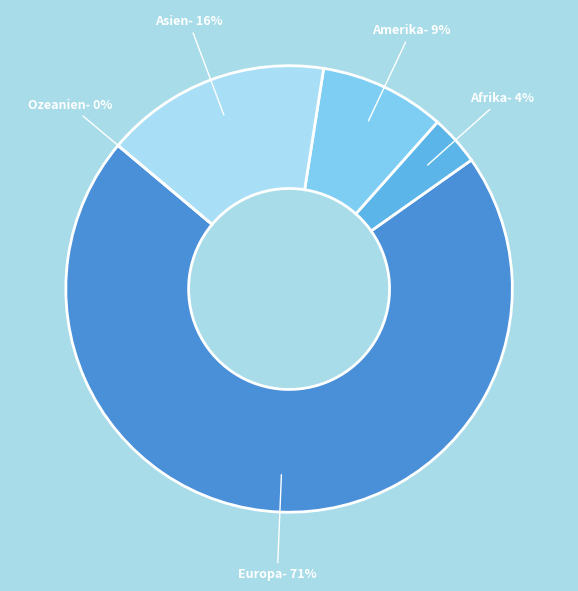

What percentage is the Asien slice, to the nearest percent?

16%